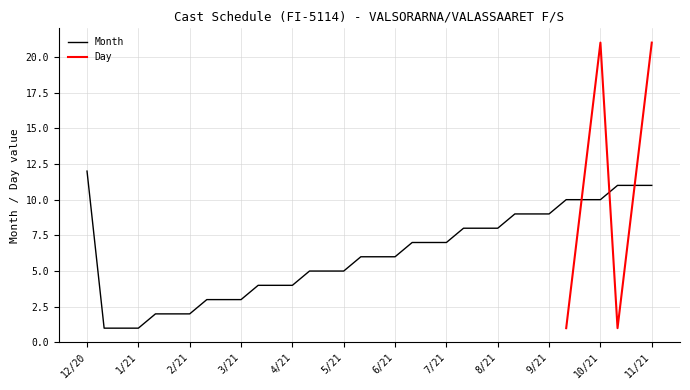

True or false: Month has a value of 9 at 7/21.

False